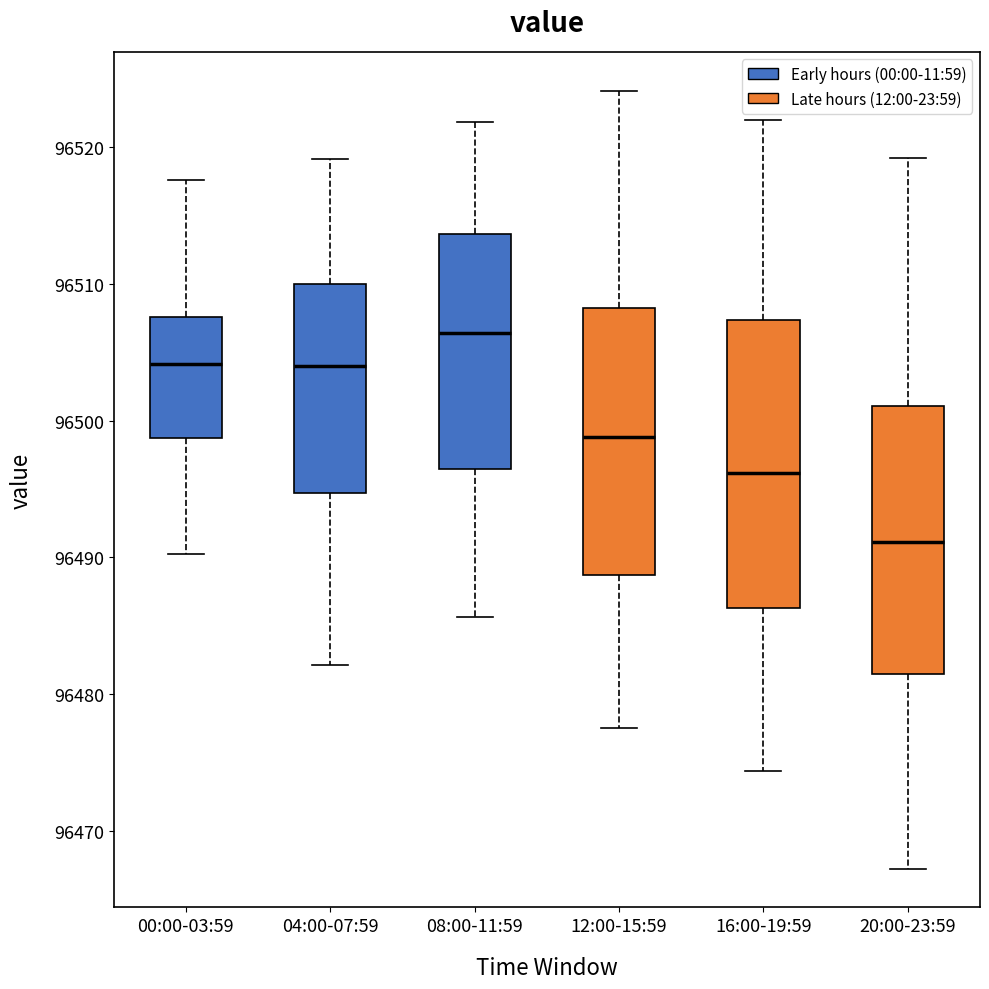

Comparing the boxes themselves (not the whiskers), which one is the tallest?

16:00-19:59